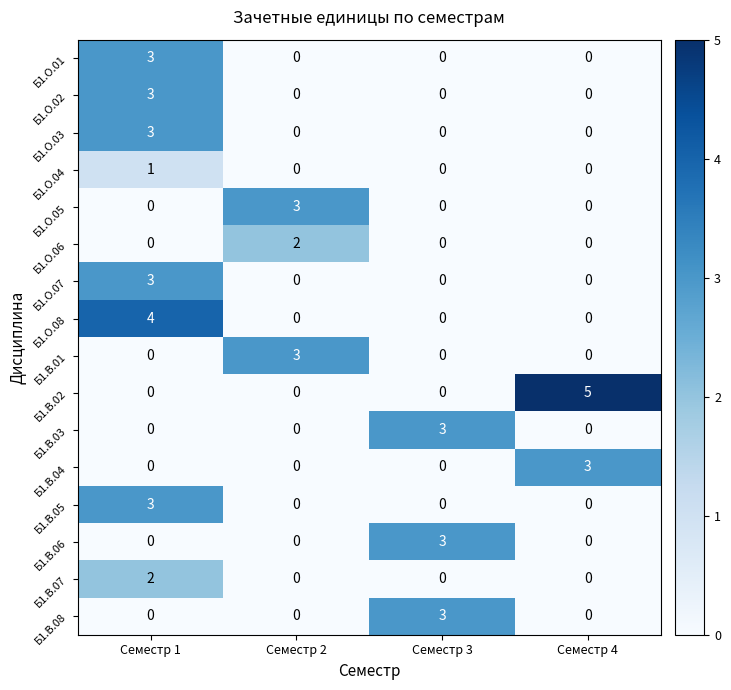

Which category has the highest value across all series?

Семестр 4